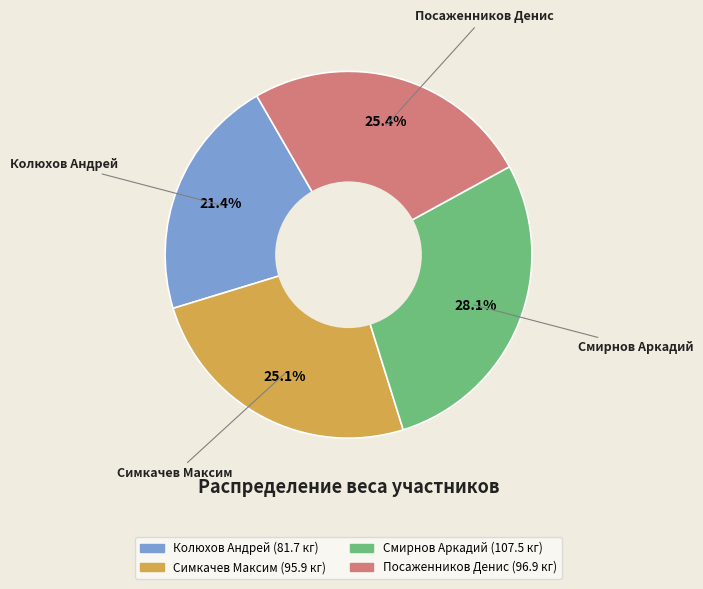

To the nearest percent, what portion does Колюхов Андрей represent?

21%